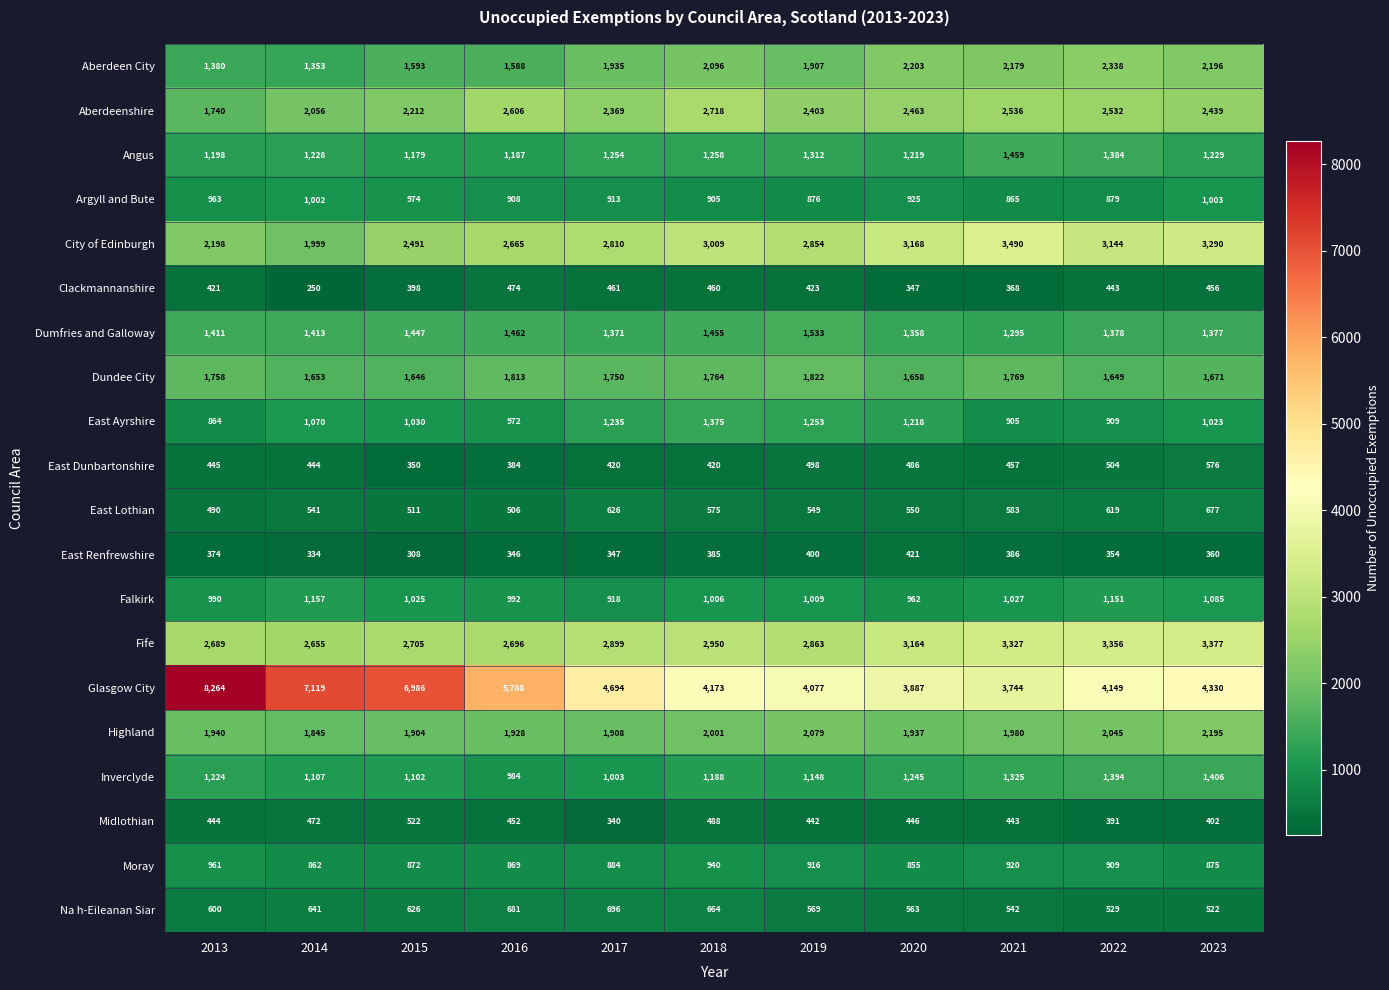

The East Ayrshire series shows 972 at 2016. True or false?

True